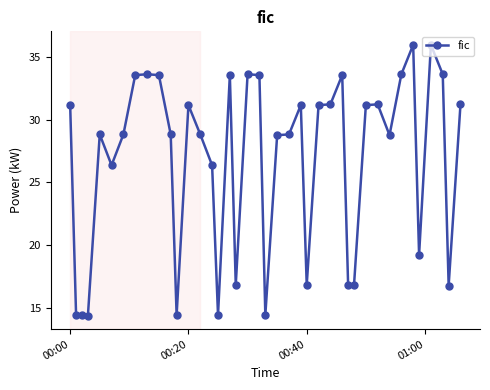

What is the value of the 5th point from the left?

28.8